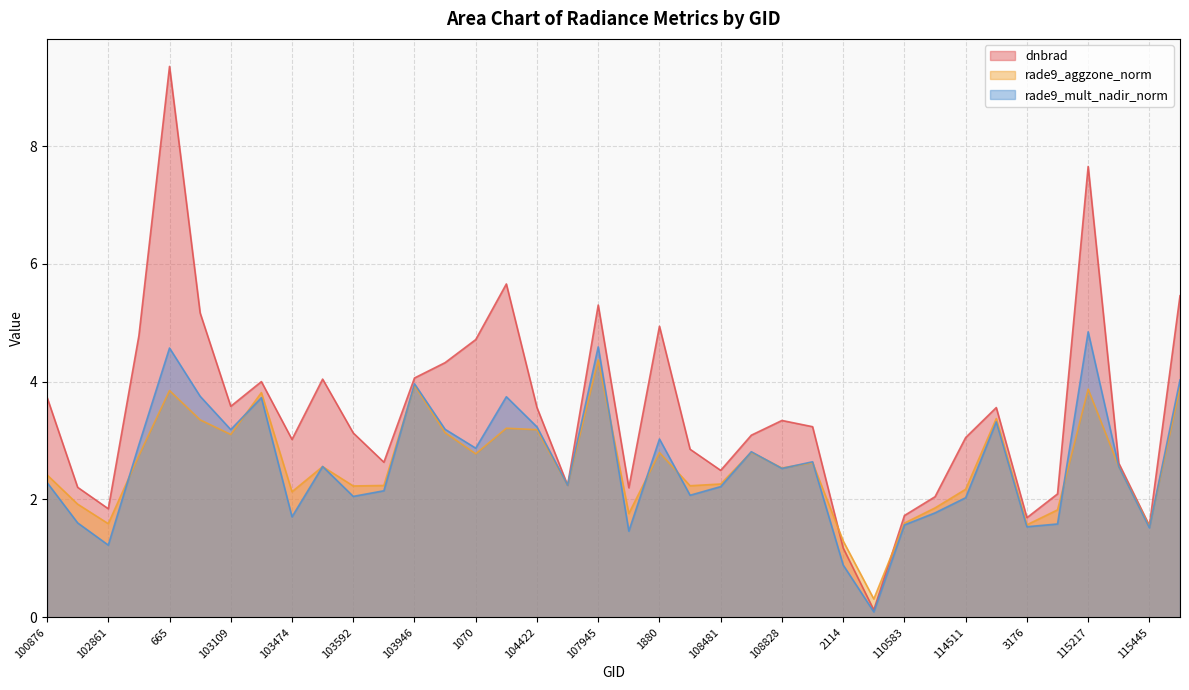

What is the greatest value displayed?

9.4